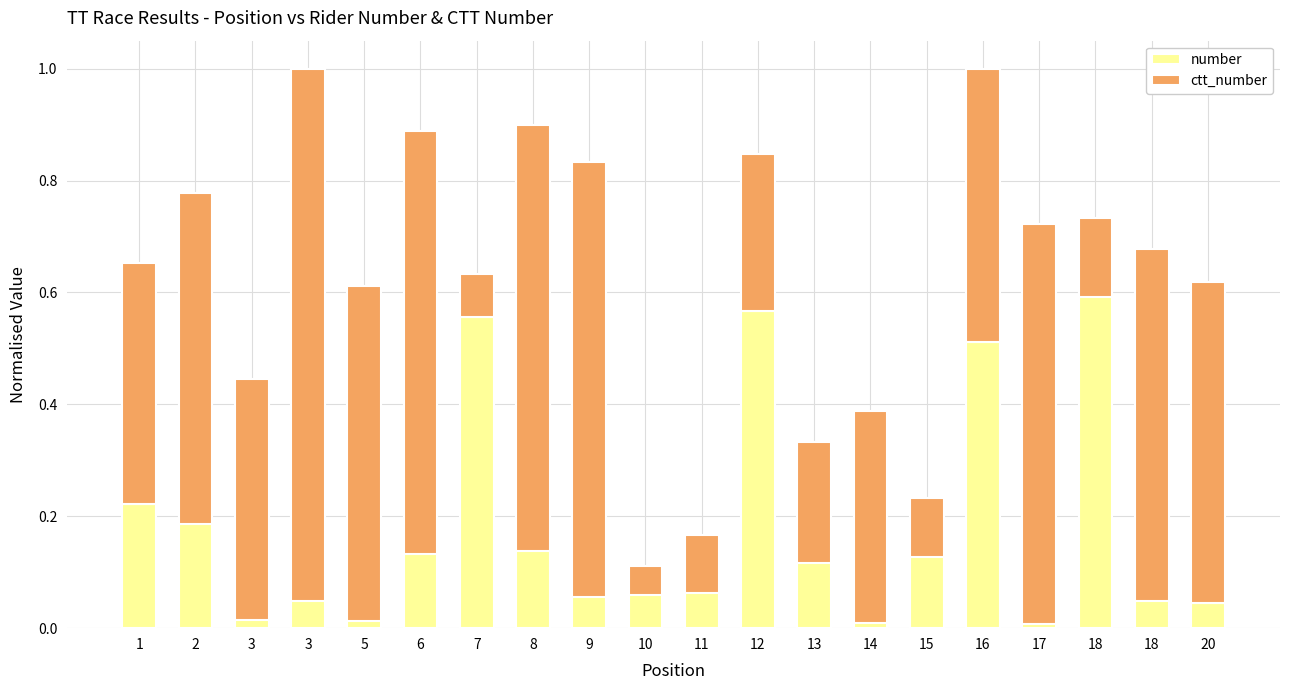

How many groups of bars are there?

20